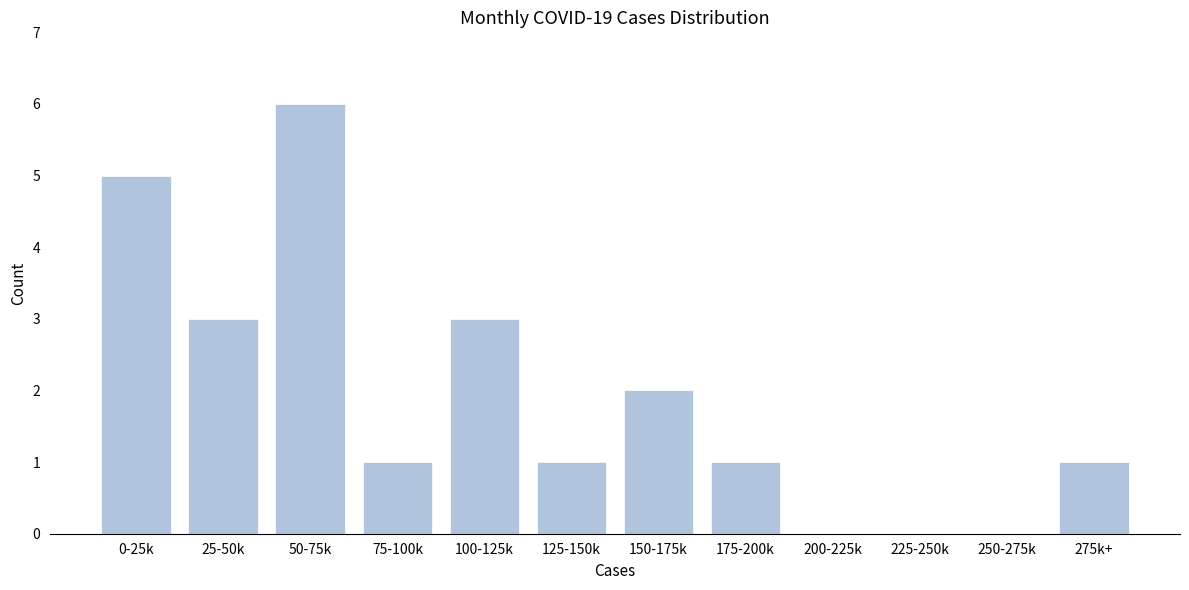

Reading left to right, list all the values displayed in this chart.

0-25k=5	25-50k=3	50-75k=6	75-100k=1	100-125k=3	125-150k=1	150-175k=2	175-200k=1	200-225k=0	225-250k=0	250-275k=0	275k+=1